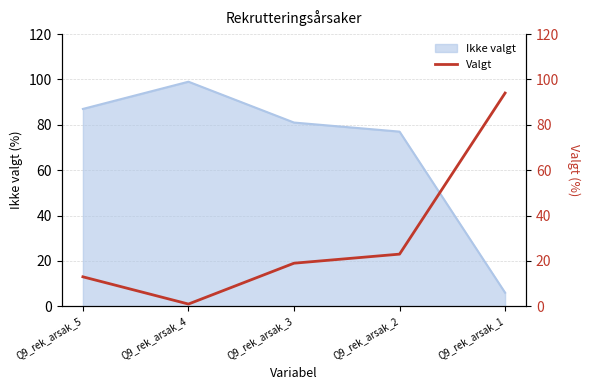

What is the average value?

30